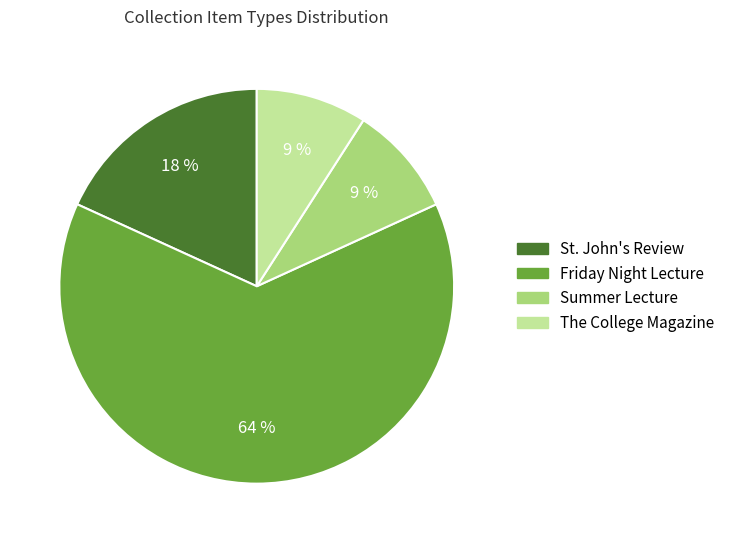

Which slice is the largest?

Friday Night Lecture